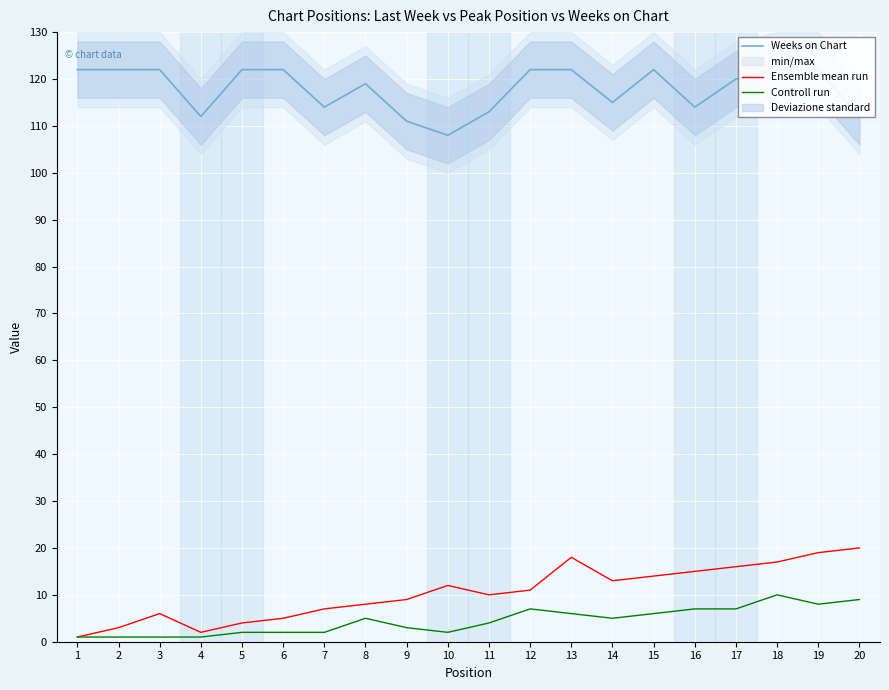

True or false: Ensemble mean run has a value of 6 at 16.

False